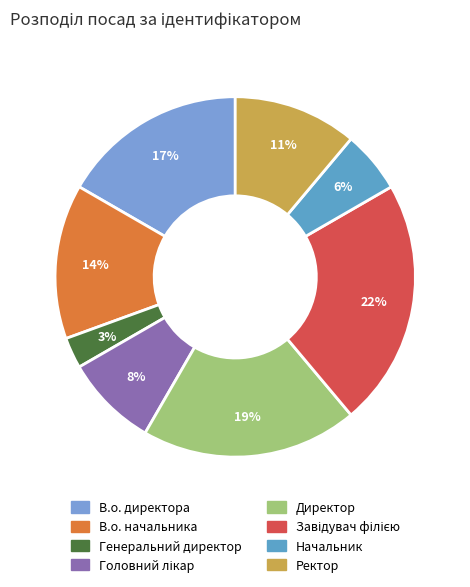

Is there a majority slice in this chart?

No